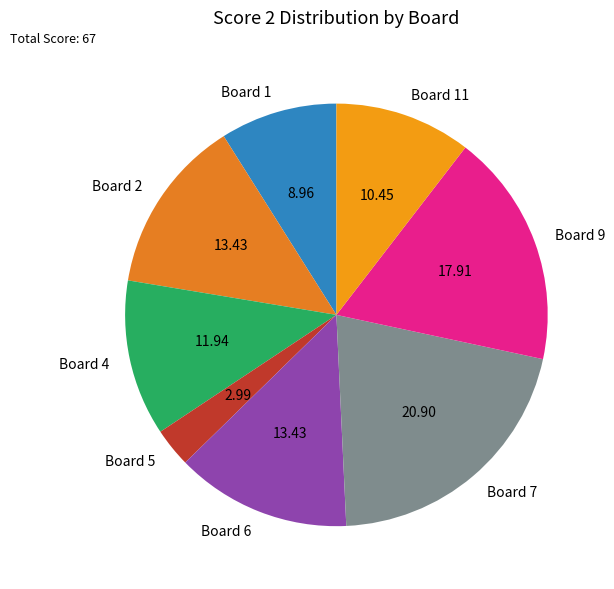

How many slices are in this pie chart?

8